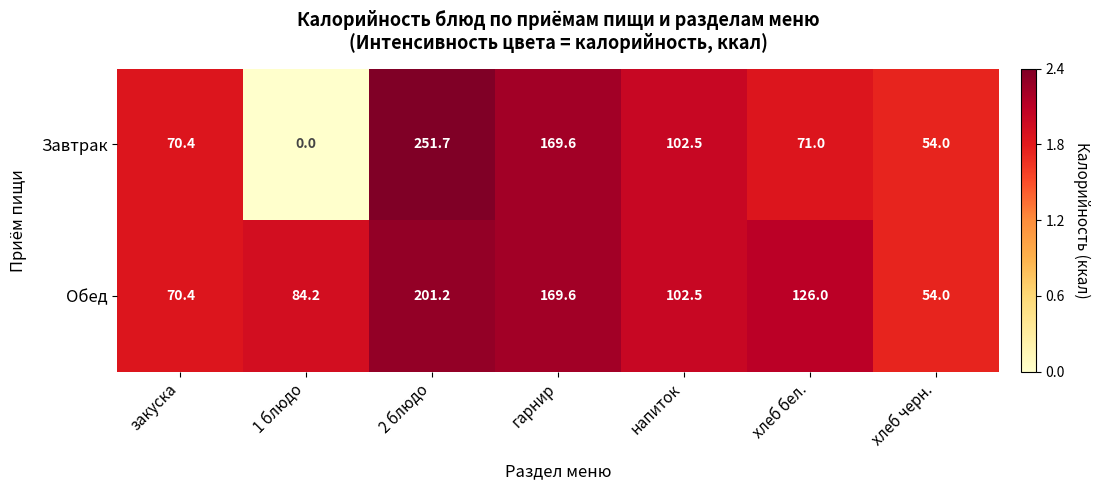

Rank the series by their maximum value, from highest to lowest.

Завтрак, Обед